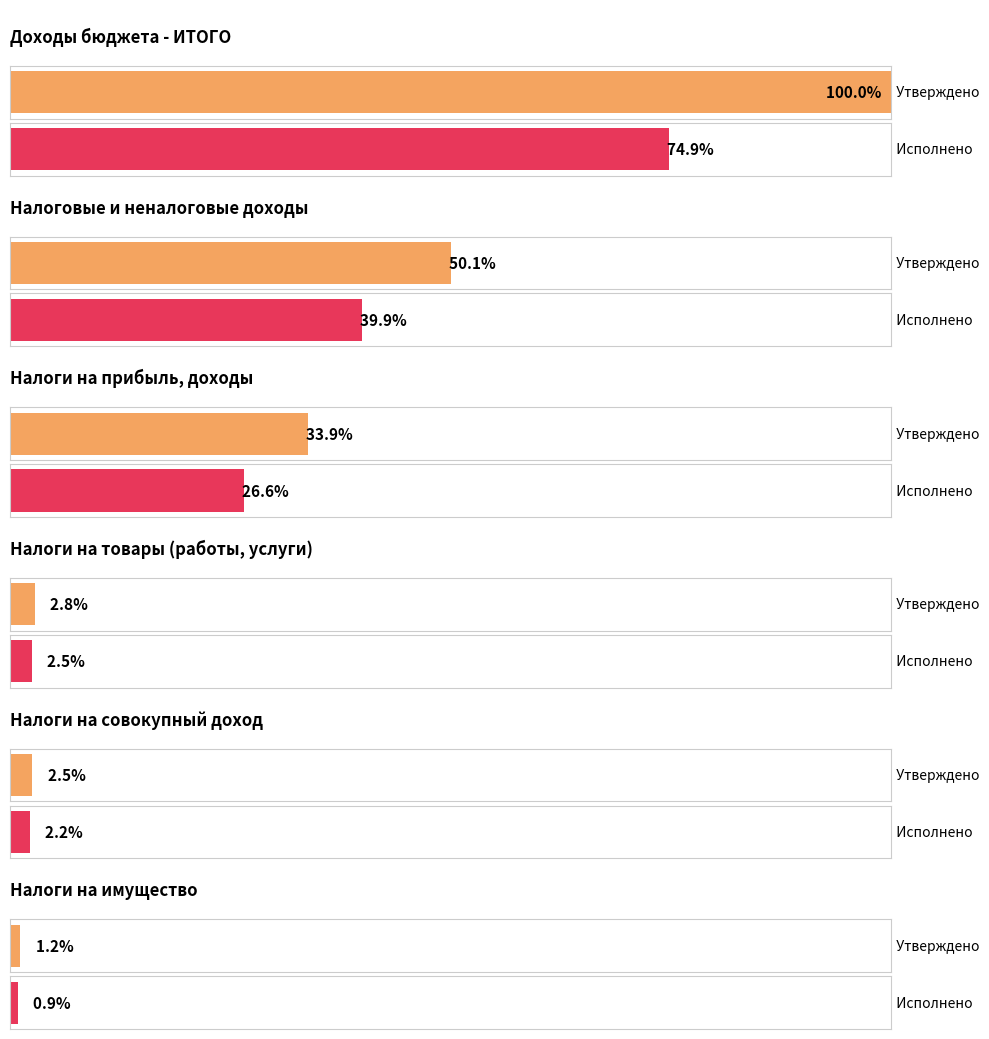

Is it true that Утверждено equals 10187391.8 at НАЛОГИ НА ТОВАРЫ (РАБОТЫ, УСЛУГИ)?

False